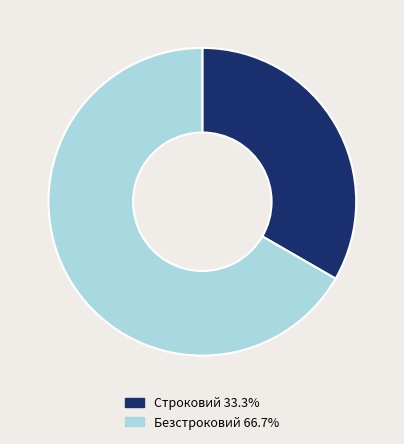

Does Строковий 33.3% represent more than half of the total?

No